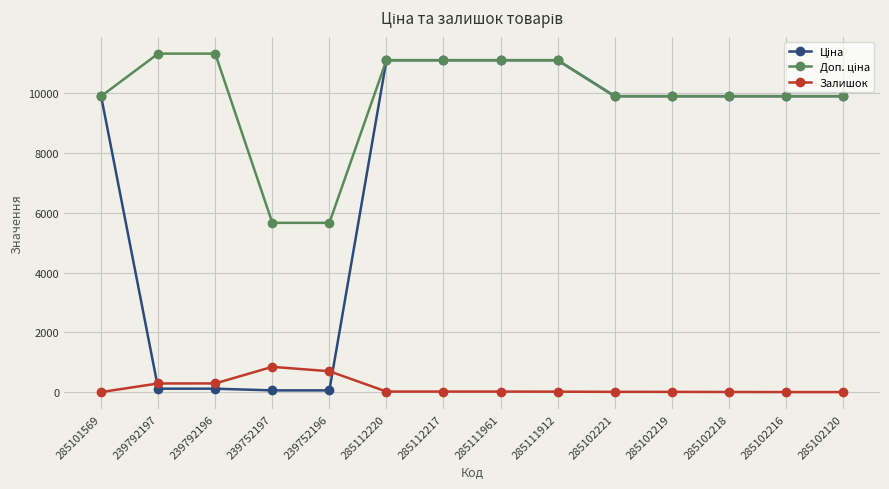

Count the number of categories in the chart.

14